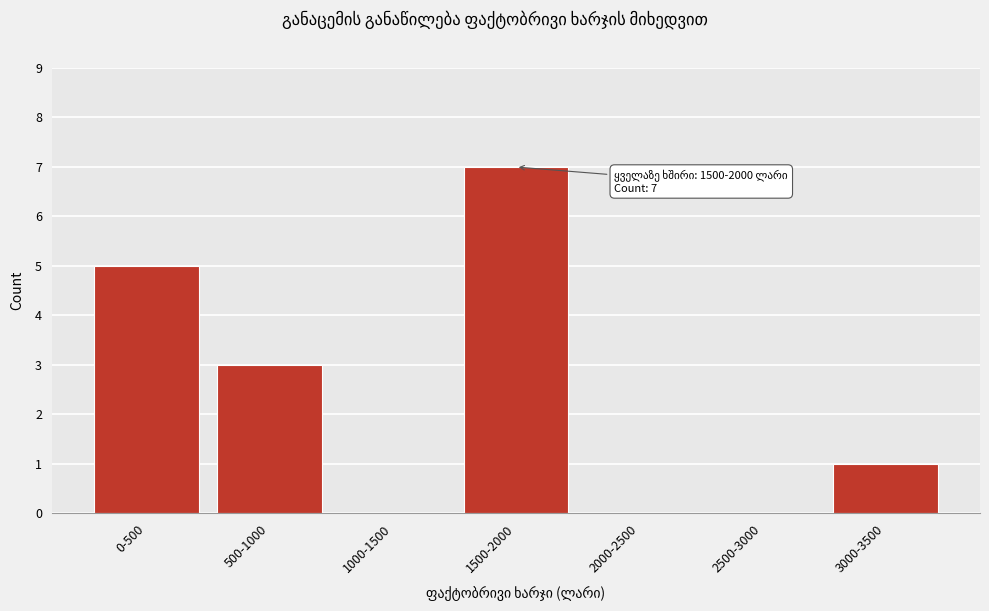

Reading left to right, extract all data points from this chart.

0-500=5	500-1000=3	1000-1500=0	1500-2000=7	2000-2500=0	2500-3000=0	3000-3500=1